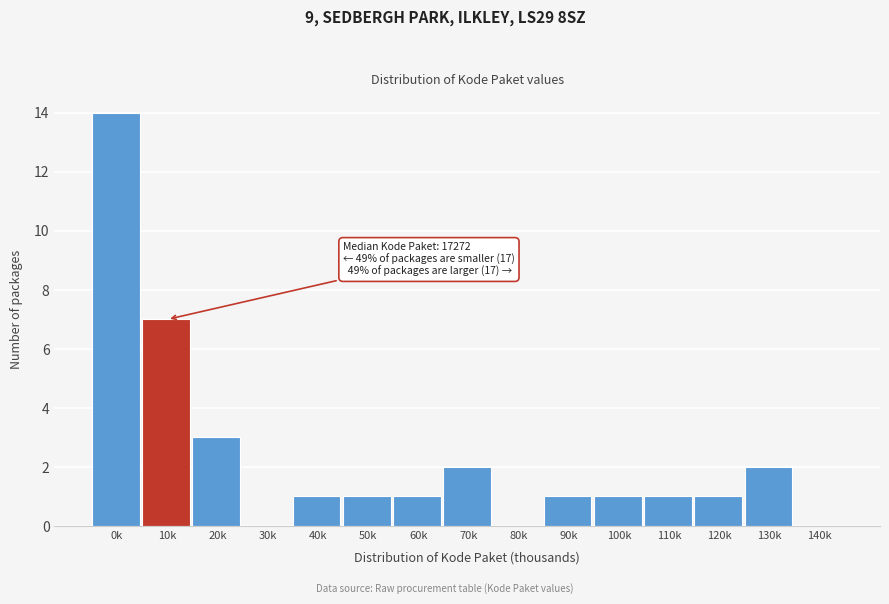

Reading right to left, list all the values displayed in this chart.

140k=0	130k=2	120k=1	110k=1	100k=1	90k=1	80k=0	70k=2	60k=1	50k=1	40k=1	30k=0	20k=3	10k=7	0k=14